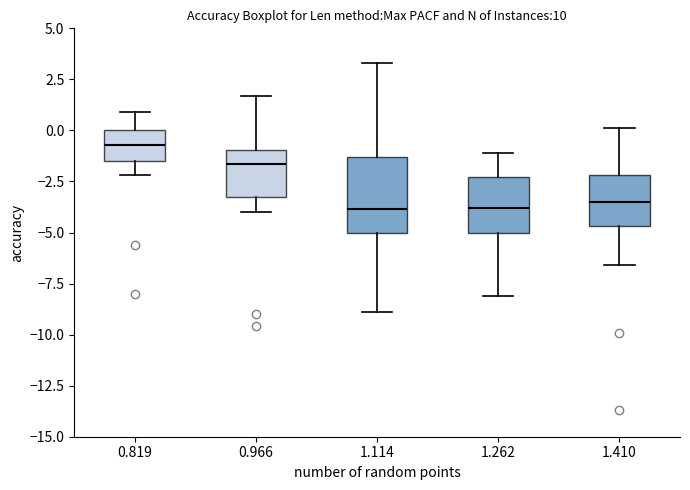

Reading left to right, transcribe this box plot: for each box, give where its median line is, the range the box spans, and where its two whiskers end, as read against the y-axis. The values are not printed on the chart, so give them approximately, as read against the axis.

0.819: median -0.5, box -1.5 to 0.0, whiskers -2.0 to 1.0
0.966: median -1.5, box -3.0 to -1.0, whiskers -4.0 to 1.5
1.114: median -4.0, box -5.0 to -1.5, whiskers -9.0 to 3.5
1.262: median -4.0, box -5.0 to -2.5, whiskers -8.0 to -1.0
1.410: median -3.5, box -4.5 to -2.0, whiskers -6.5 to 0.0